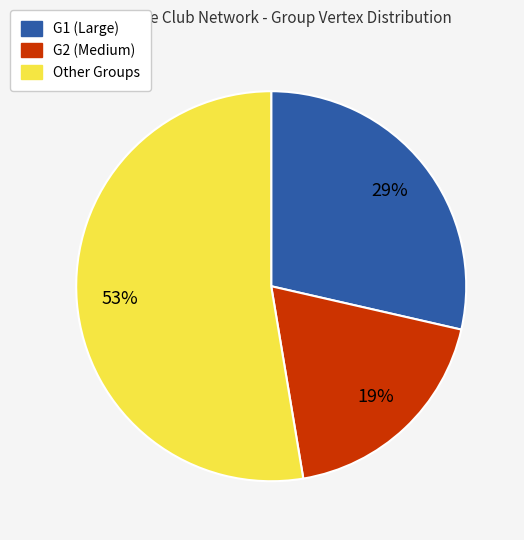

Is there a majority slice in this chart?

Yes